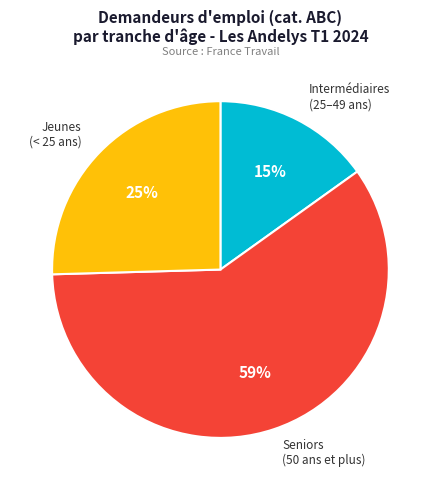

Is there a majority slice in this chart?

Yes